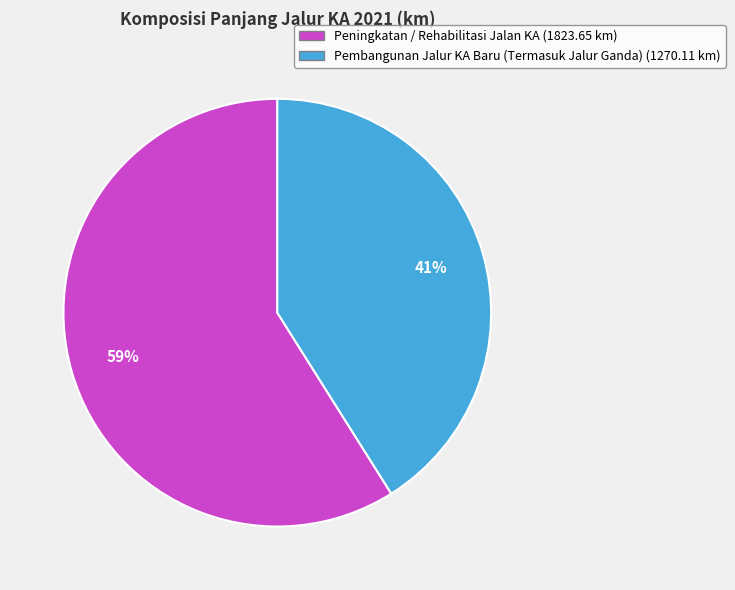

To the nearest percent, what portion does Peningkatan / Rehabilitasi Jalan KA represent?

59%